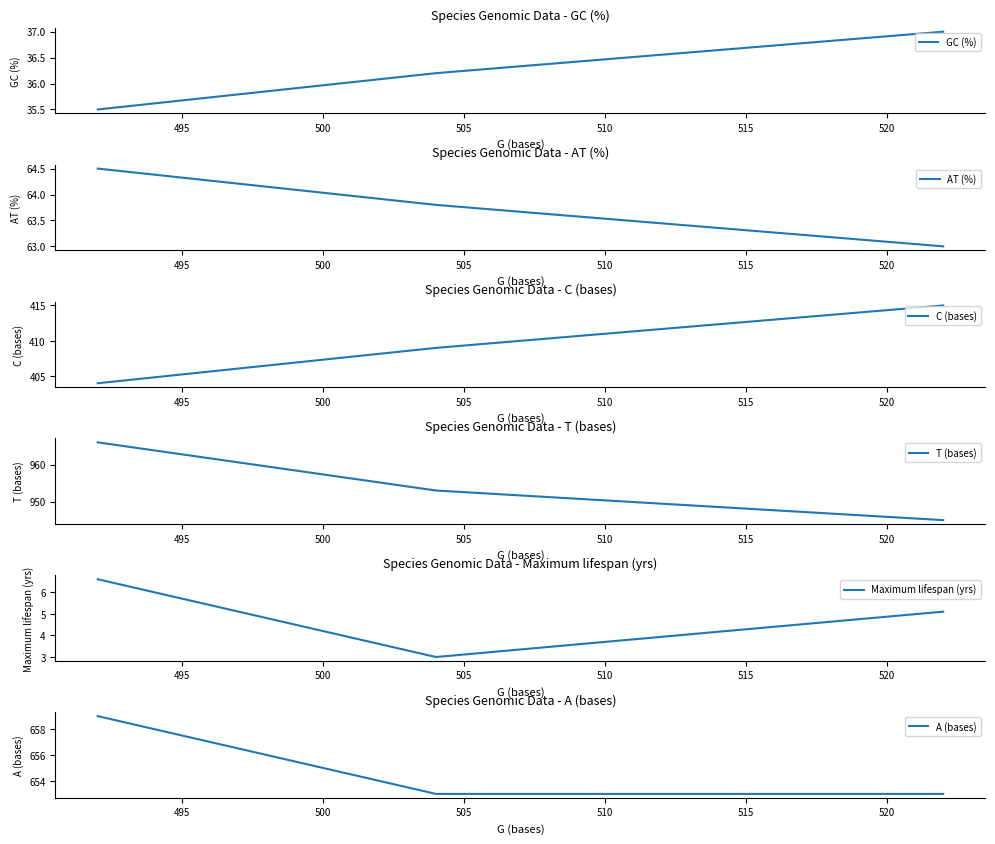

How many values in the Maximum lifespan (yrs) series exceed 5?

2